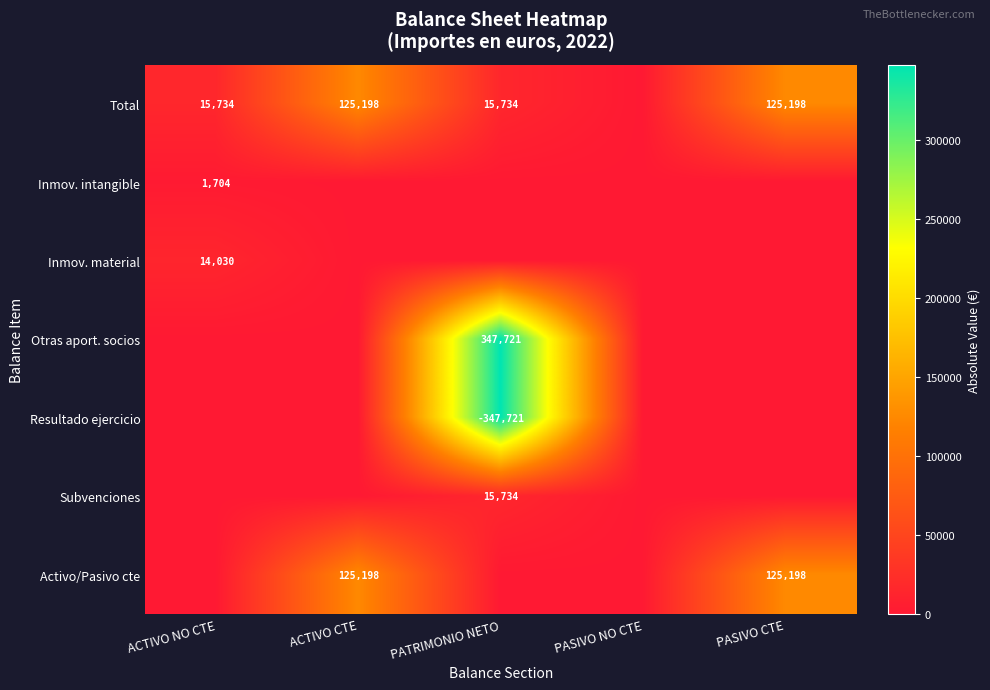

Is it true that Inmov. intangible equals 2973 at ACTIVO NO CTE?

False